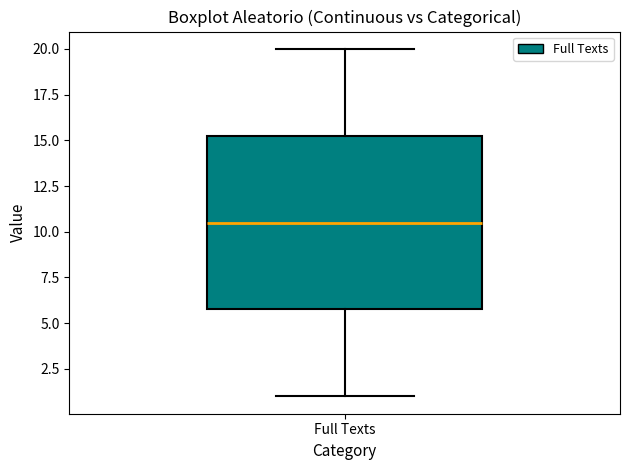

Where is the lower edge of the box for Full Texts on the y-axis? The values are not printed on the chart, so give them approximately, as read against the axis.

6.0